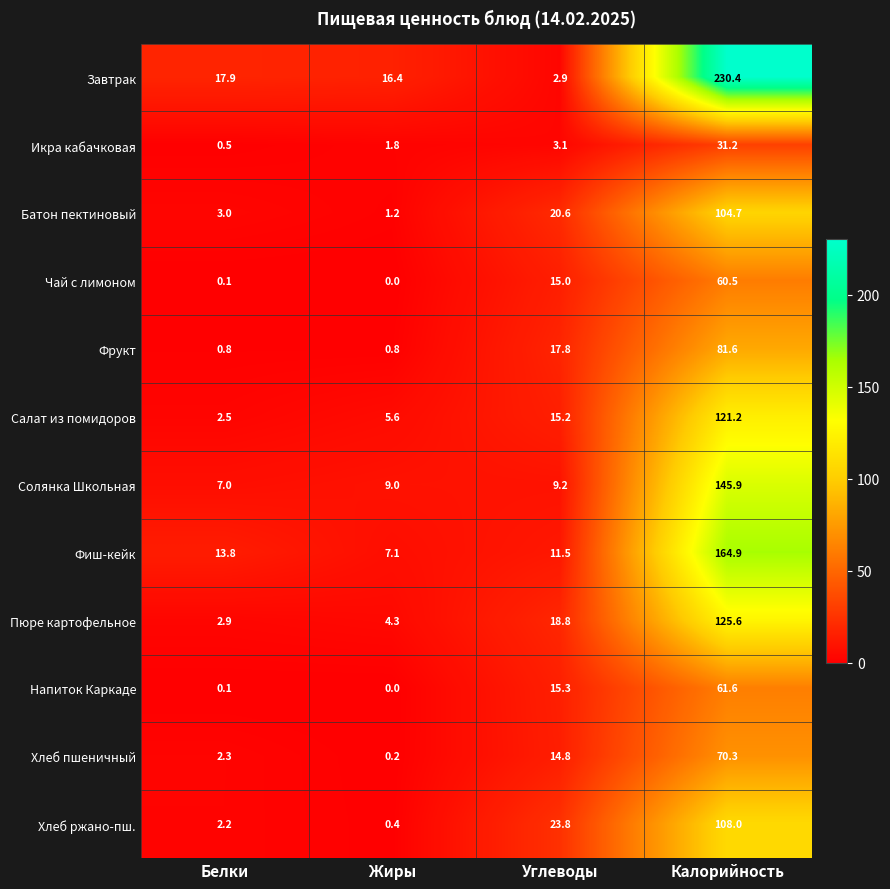

What is the total value across all series at Калорийность?

1305.9